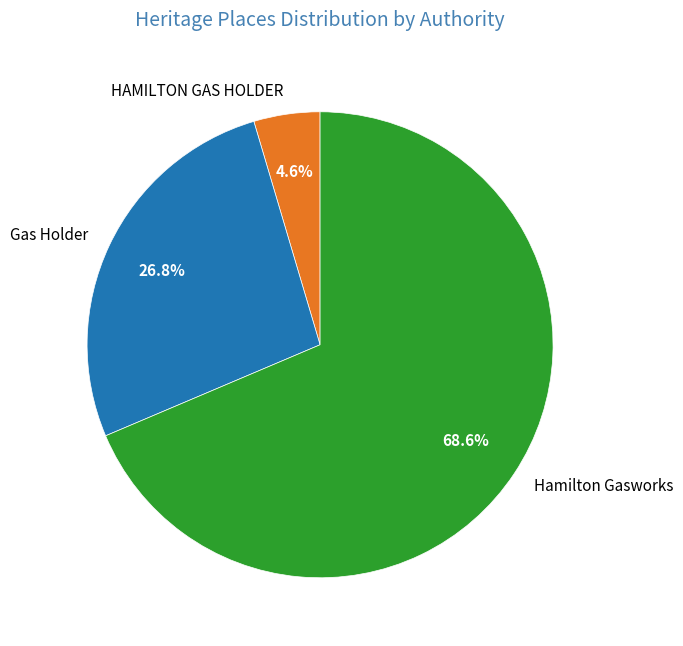

Is it true that Gas Holder is 32% of the pie?

False